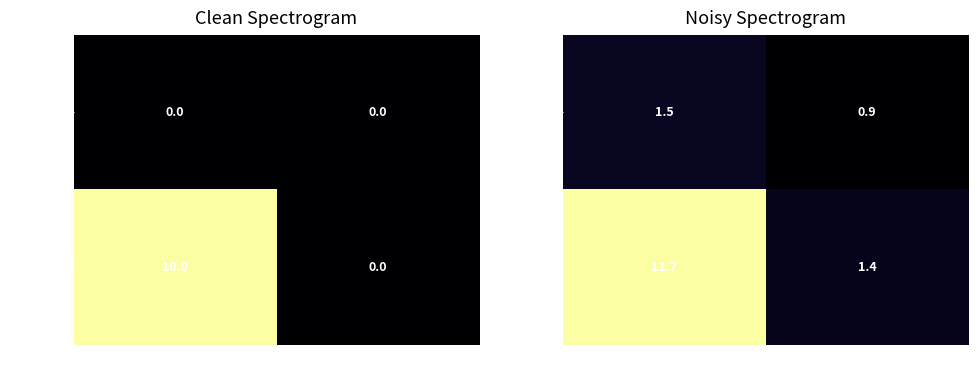

True or false: 8fe7c5ed… has a value of 1.5 at -1.

True